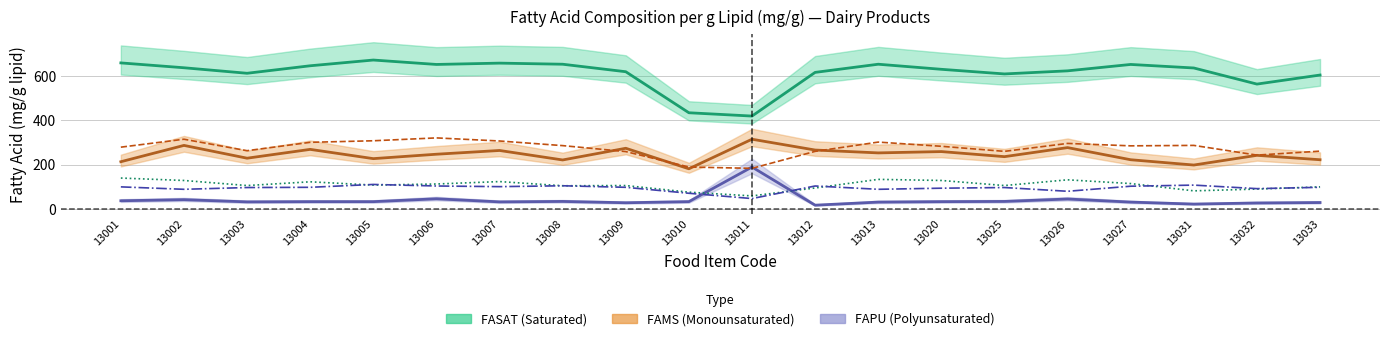

The value of F16D0 at 13007 is 307. True or false?

True